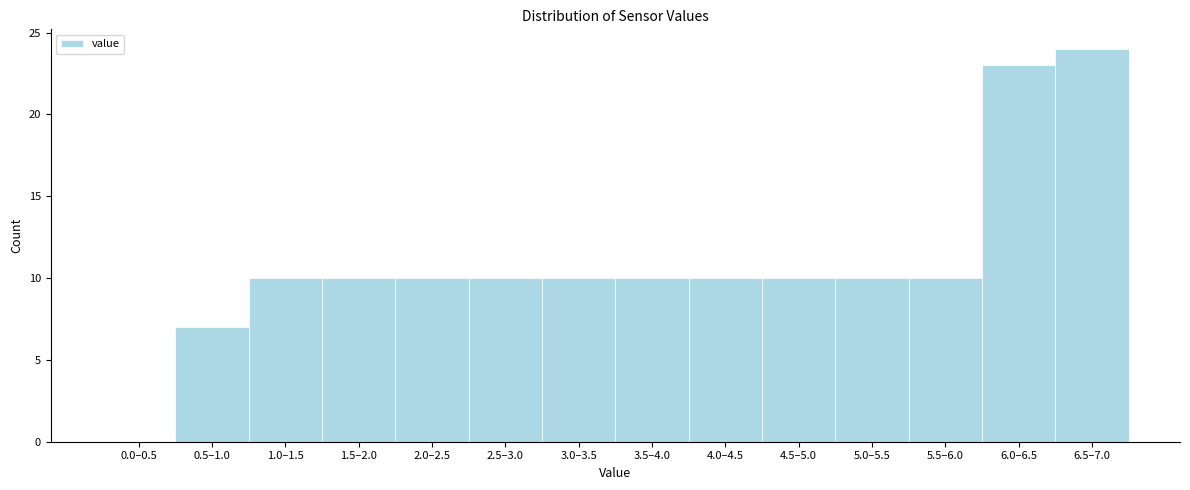

Reading right to left, extract all data points from this chart.

6.5–7.0=24	6.0–6.5=23	5.5–6.0=10	5.0–5.5=10	4.5–5.0=10	4.0–4.5=10	3.5–4.0=10	3.0–3.5=10	2.5–3.0=10	2.0–2.5=10	1.5–2.0=10	1.0–1.5=10	0.5–1.0=7	0.0–0.5=0